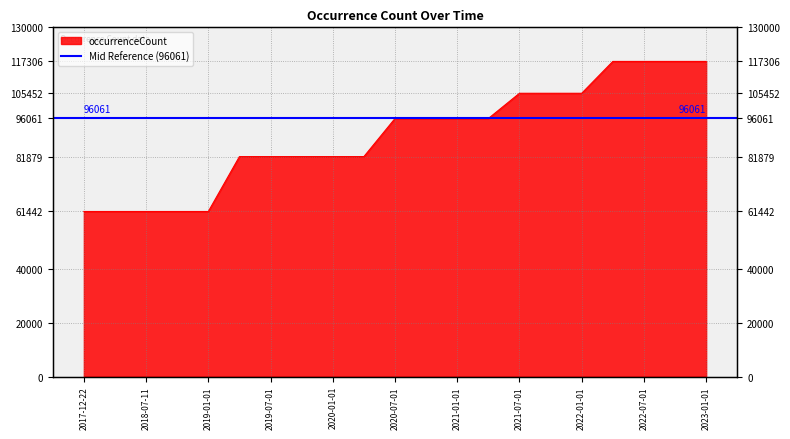

List the labels in order of value, largest first.

2022-04-01, 2022-07-01, 2022-10-01, 2023-01-01, 2021-07-01, 2021-10-01, 2022-01-01, 2020-07-01, 2020-10-01, 2021-01-01, 2021-04-01, 2019-04-06, 2019-07-01, 2019-10-09, 2020-01-01, 2020-04-01, 2017-12-22, 2018-04-09, 2018-07-11, 2018-09-28, 2019-01-01